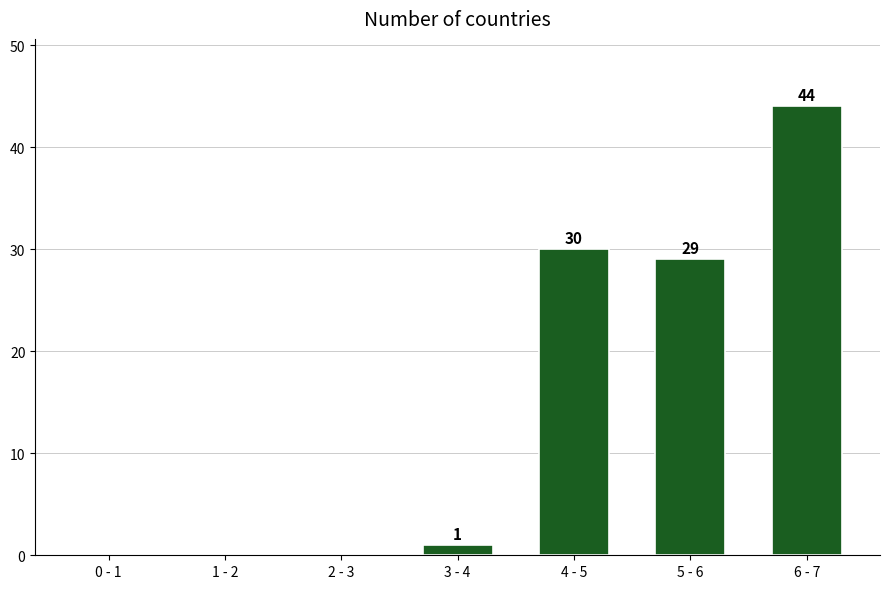

Reading left to right, transcribe all the data shown in this chart.

0 - 1=0	1 - 2=0	2 - 3=0	3 - 4=1	4 - 5=30	5 - 6=29	6 - 7=44